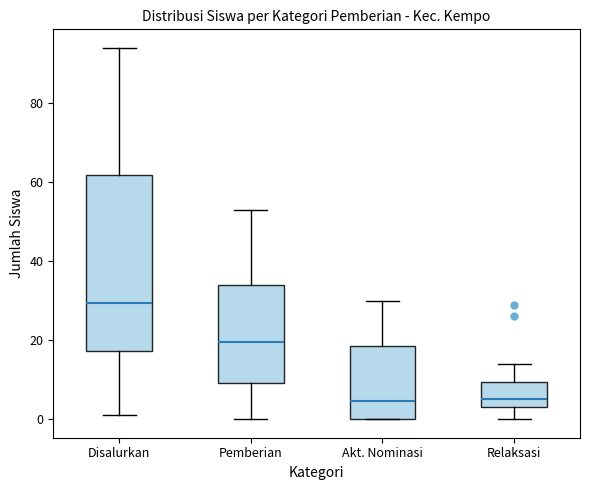

Reading left to right, read every box against the y-axis: the position of its median line, the range the box covers, and the ends of its whiskers. The values are not printed on the chart, so give them approximately, as read against the axis.

Disalurkan: median 30, box 18 to 62, whiskers 2 to 94
Pemberian: median 20, box 10 to 34, whiskers 0 to 54
Akt. Nominasi: median 4, box 0 to 18, whiskers 0 to 30
Relaksasi: median 6, box 4 to 10, whiskers 0 to 14